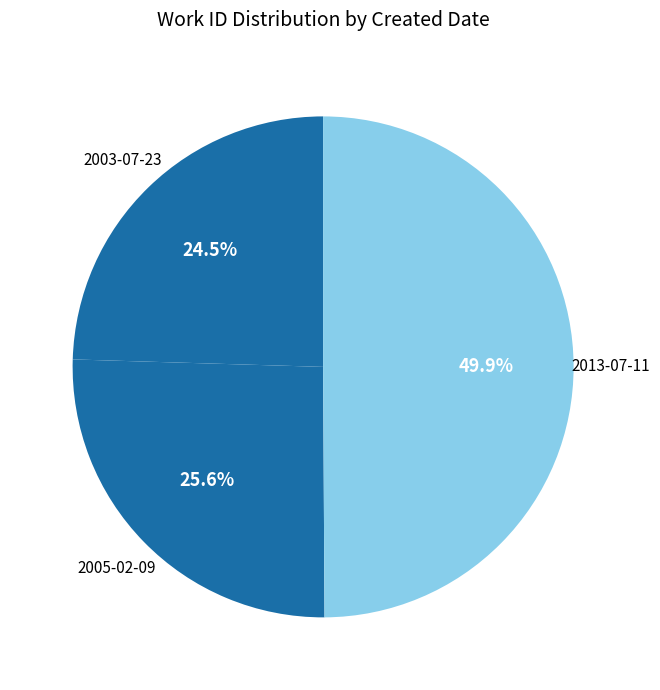

Which slice is the largest?

2013-07-11